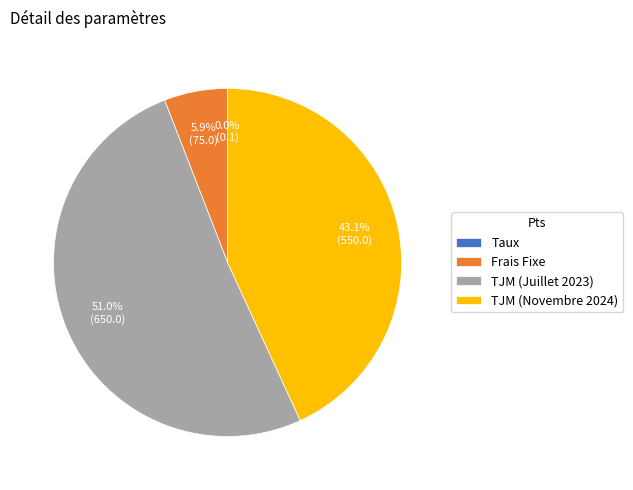

Approximately how many times larger is the value at Frais Fixe compared to TJM (Novembre 2024)?

0.1